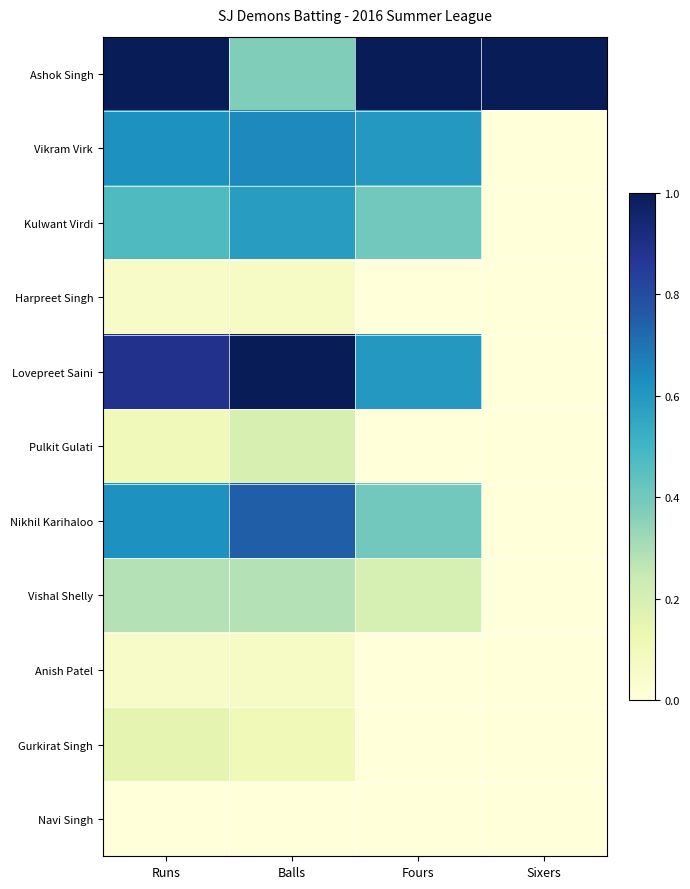

Which has a higher value, Fours or Runs?

Fours